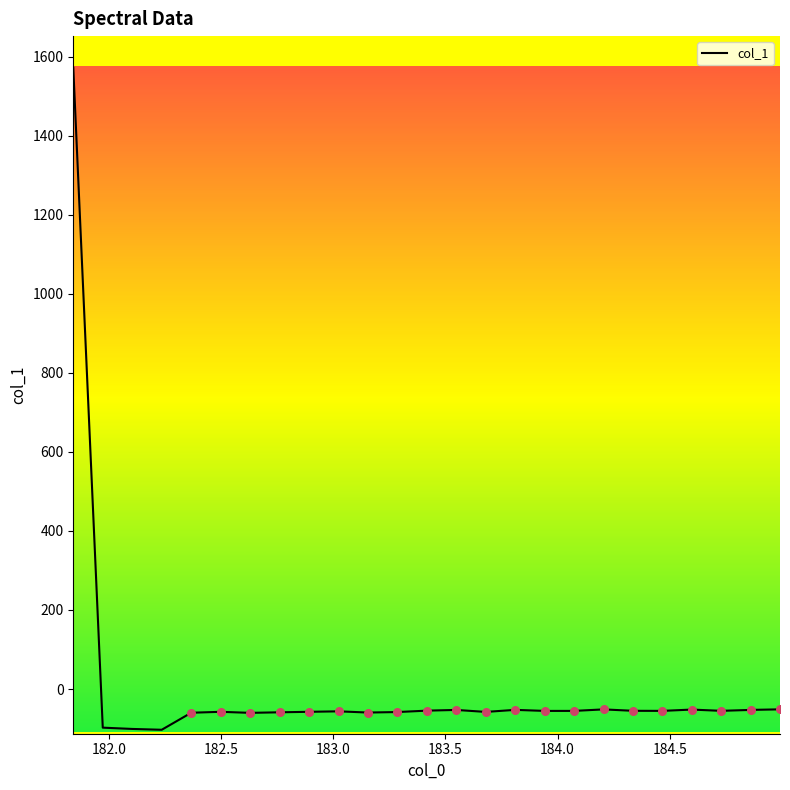

What is the minimum value shown in the chart?

-103.1